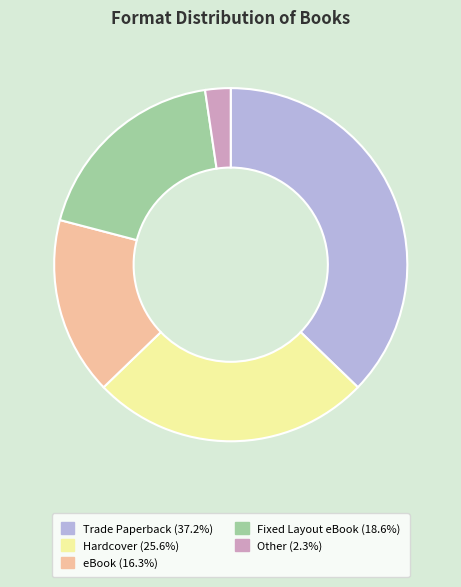

Approximately how many times larger is the value at Fixed Layout eBook compared to Hardcover?

0.7